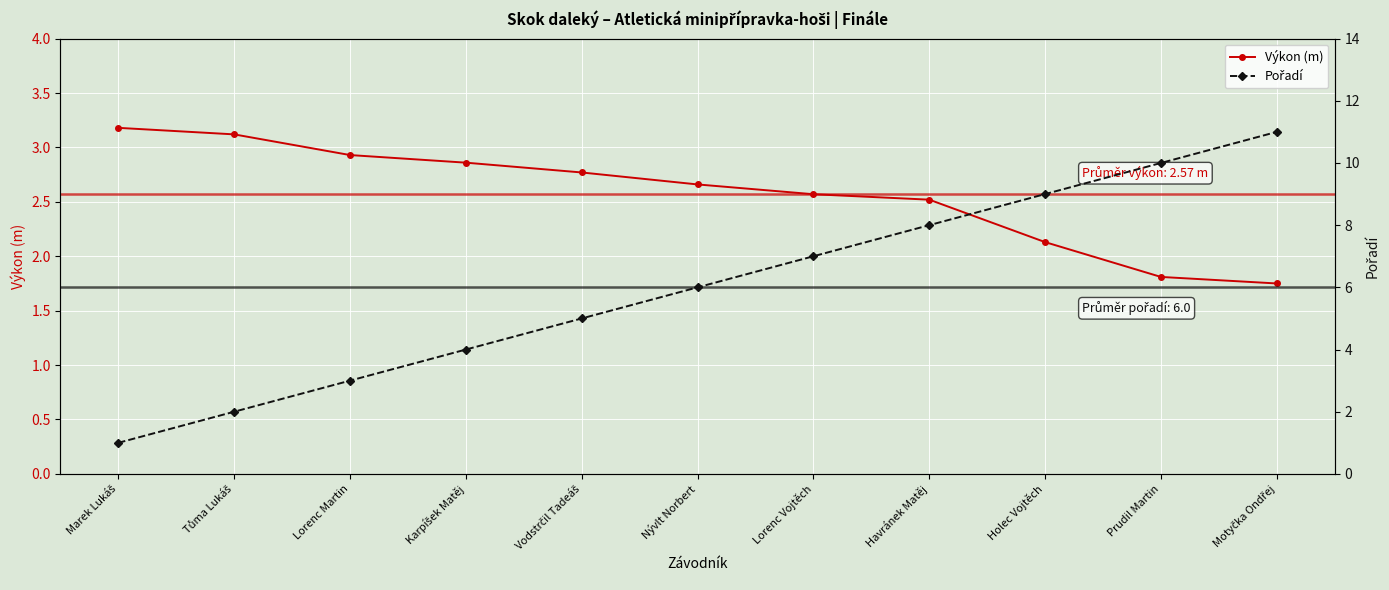

True or false: Výkon (m) has more than 1 points higher than both neighbors.

False